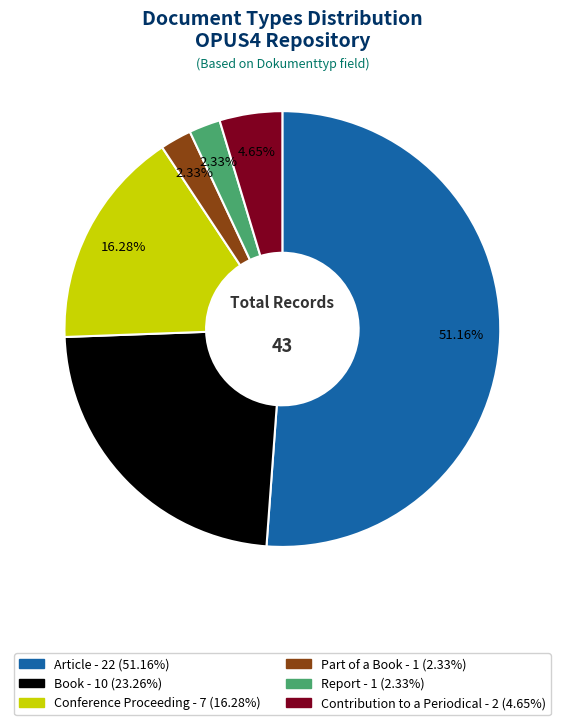

To the nearest percent, what is the combined percentage of Report and Conference Proceeding?

19%